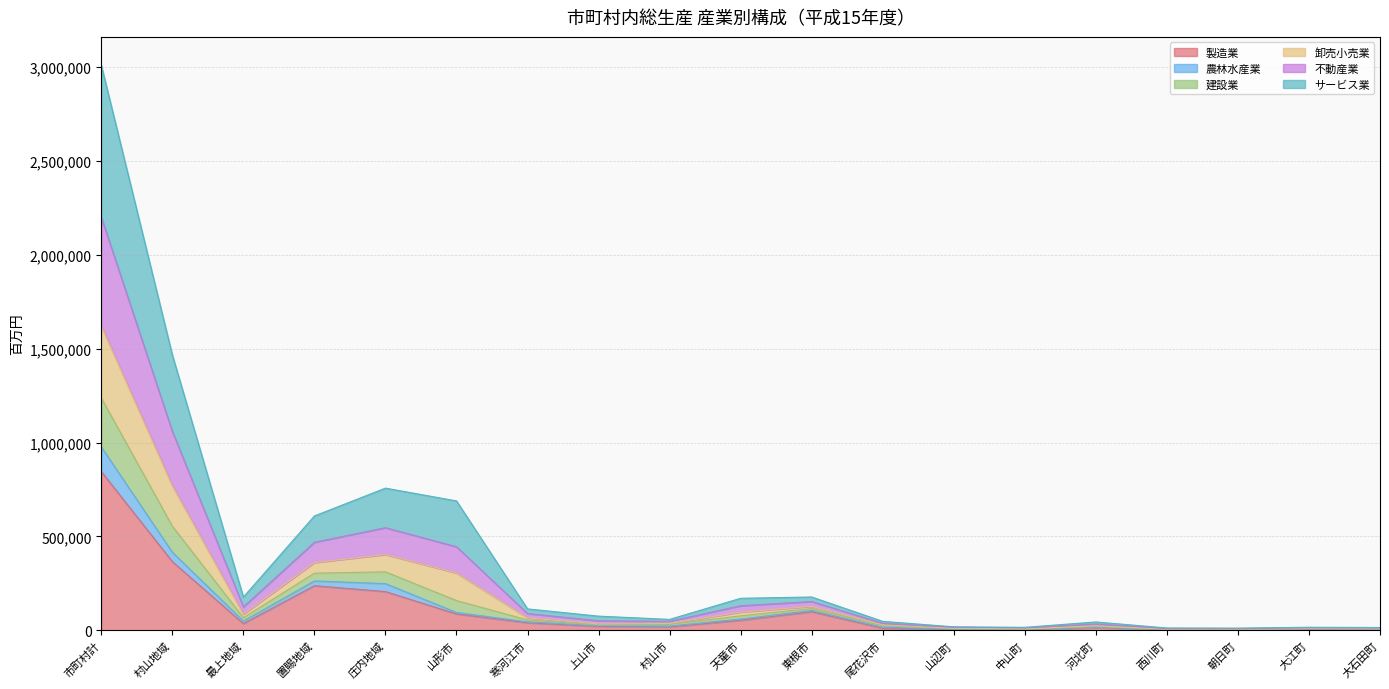

At which label does 製造業 reach its peak?

市町村計